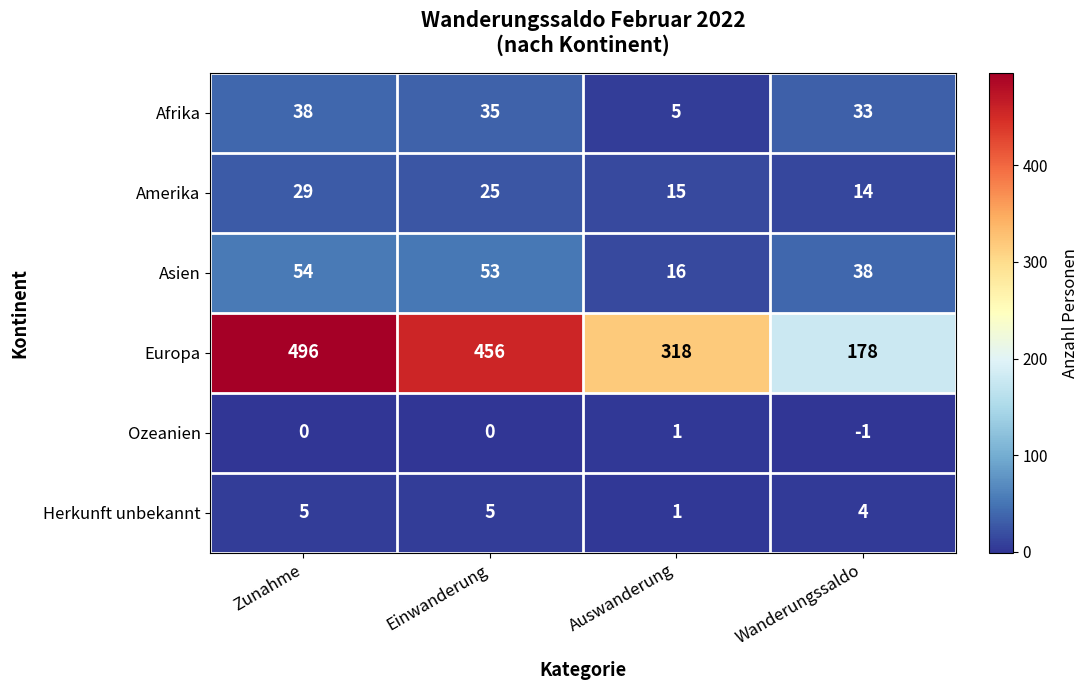

Reading left to right, transcribe all the data shown in this chart.

Afrika: Zunahme=38	Einwanderung=35	Auswanderung=5	Wanderungssaldo=33
Amerika: Zunahme=29	Einwanderung=25	Auswanderung=15	Wanderungssaldo=14
Asien: Zunahme=54	Einwanderung=53	Auswanderung=16	Wanderungssaldo=38
Europa: Zunahme=496	Einwanderung=456	Auswanderung=318	Wanderungssaldo=178
Ozeanien: Zunahme=0	Einwanderung=0	Auswanderung=1	Wanderungssaldo=-1
Herkunft unbekannt: Zunahme=5	Einwanderung=5	Auswanderung=1	Wanderungssaldo=4